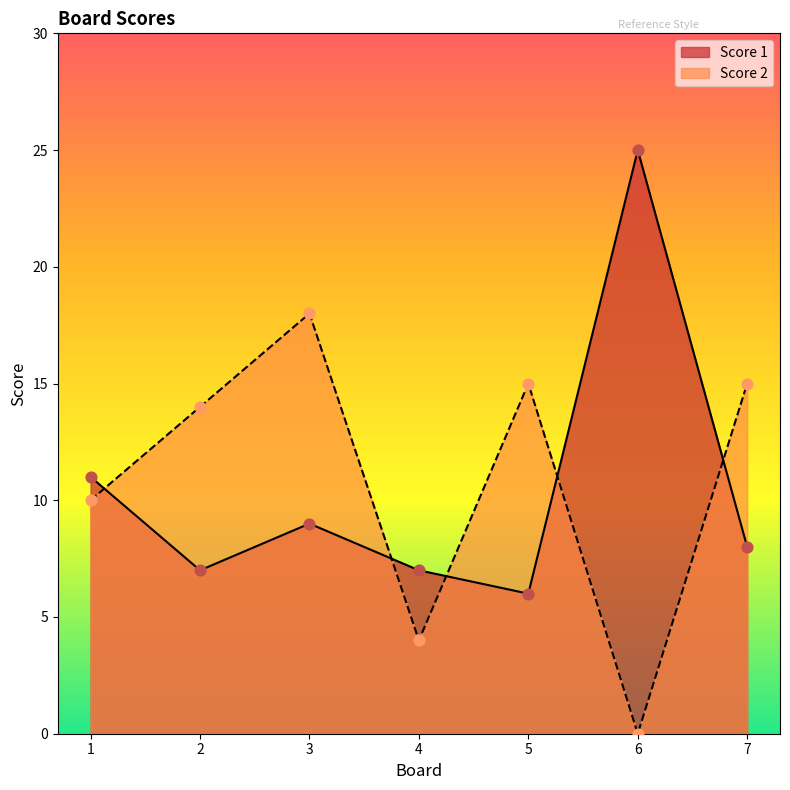

What are all the series names shown in the legend?

Score 1, Score 2